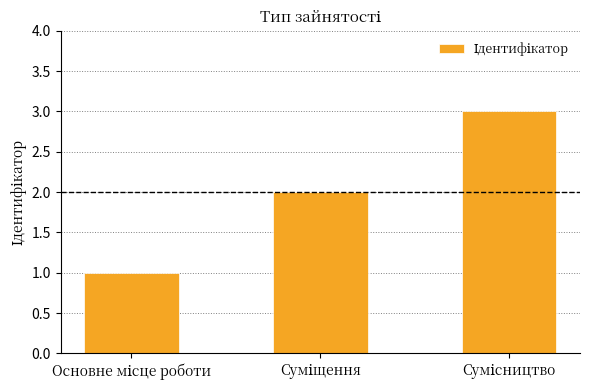

What is the greatest value displayed?

3